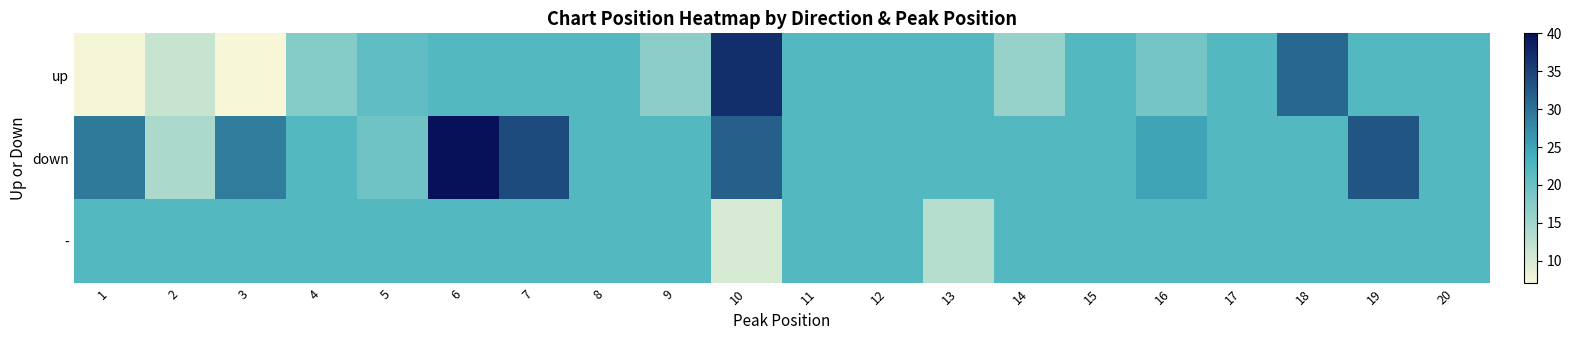

Reading left to right, transcribe all the data shown in this chart.

up: 1=7.2	2=11.5	3=7.0	4=17.5	5=21.0	6=22.0	7=22.0	8=22.0	9=17.0	10=37.0	11=22.0	12=22.0	13=22.0	14=16.0	15=22.0	16=19.0	17=22.0	18=31.0	19=22.0	20=22.0
down: 1=29.3	2=14.0	3=29.0	4=22.0	5=19.5	6=40.0	7=34.0	8=22.0	9=22.0	10=32.0	11=22.0	12=22.0	13=22.0	14=22.0	15=22.0	16=25.0	17=22.0	18=22.0	19=33.0	20=22.0
-: 1=22.0	2=22.0	3=22.0	4=22.0	5=22.0	6=22.0	7=22.0	8=22.0	9=22.0	10=10.0	11=22.0	12=22.0	13=13.0	14=22.0	15=22.0	16=22.0	17=22.0	18=22.0	19=22.0	20=22.0